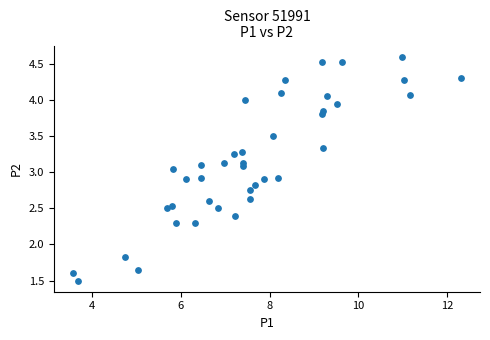

What is the range of Y values (max minus min)?

3.1